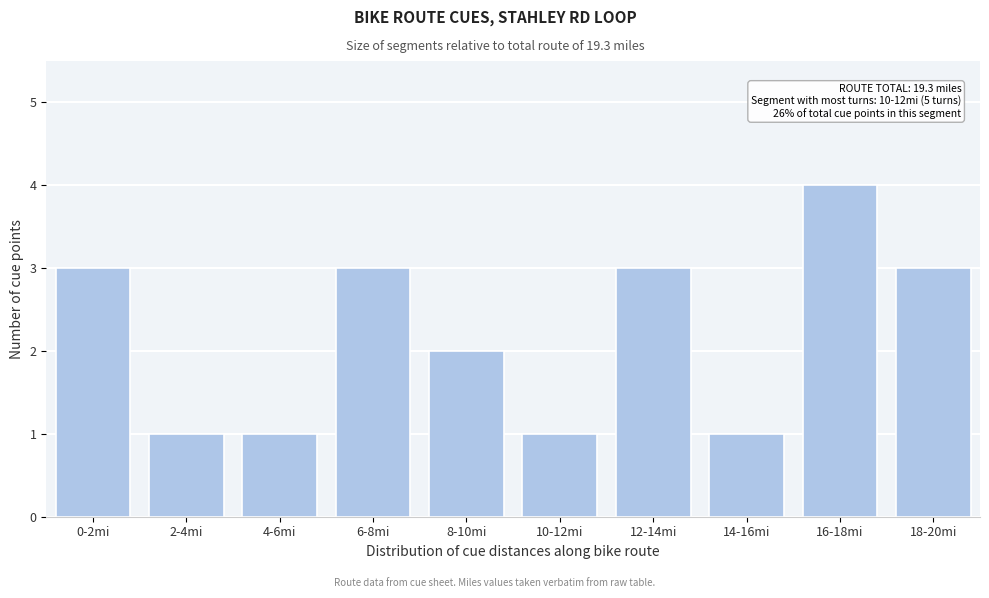

Reading left to right, transcribe all the data shown in this chart.

3	1	1	3	2	1	3	1	4	3